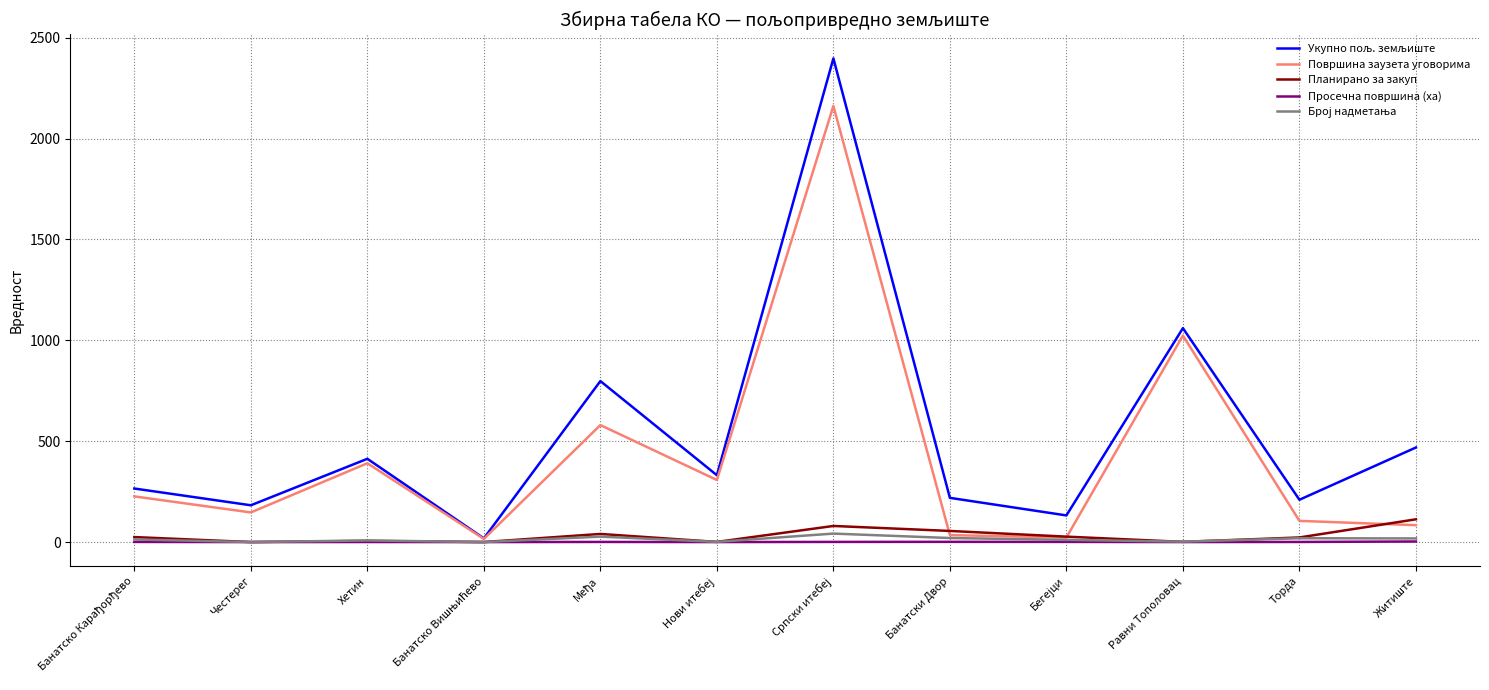

Does the chart have visible grid lines?

Yes